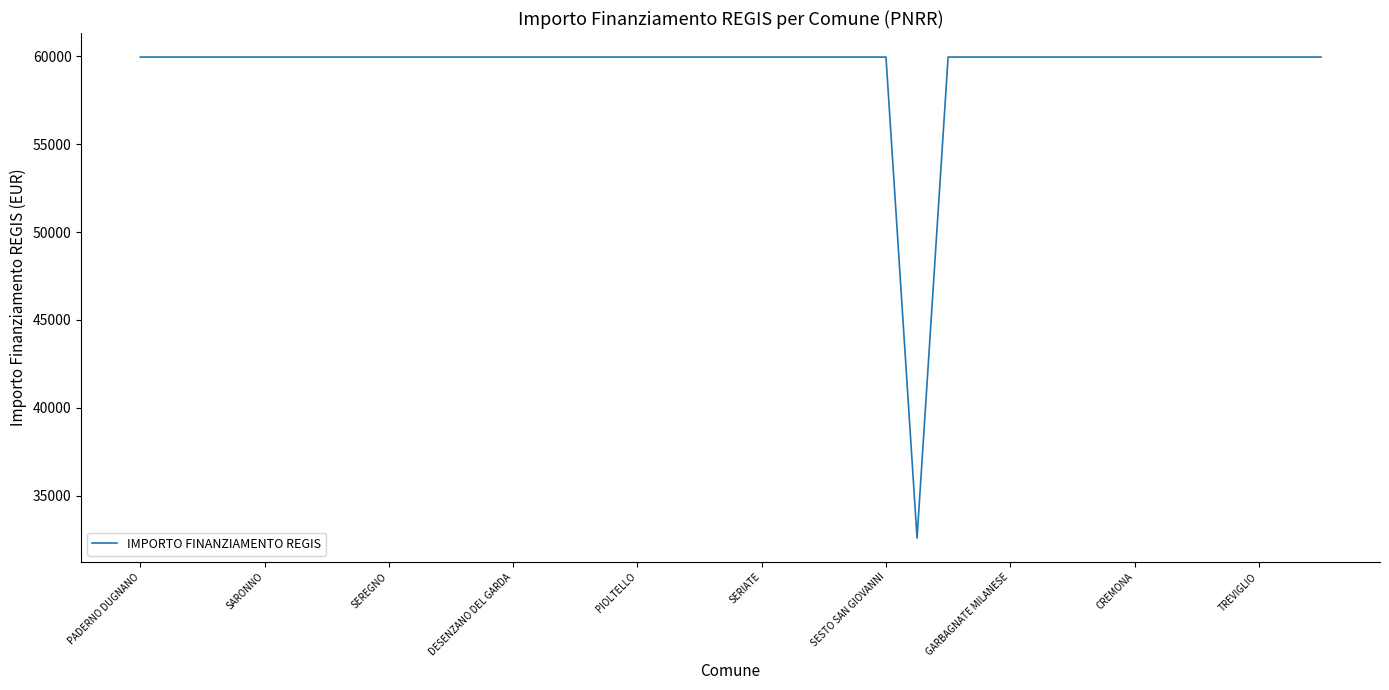

What is the difference between the maximum and minimum values?

27377